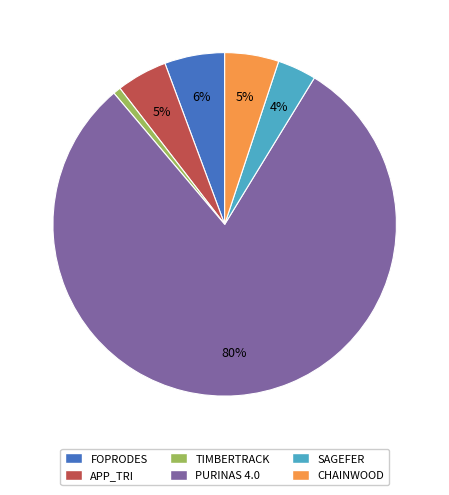

Which slice represents more than half of the pie?

PURINAS 4.0